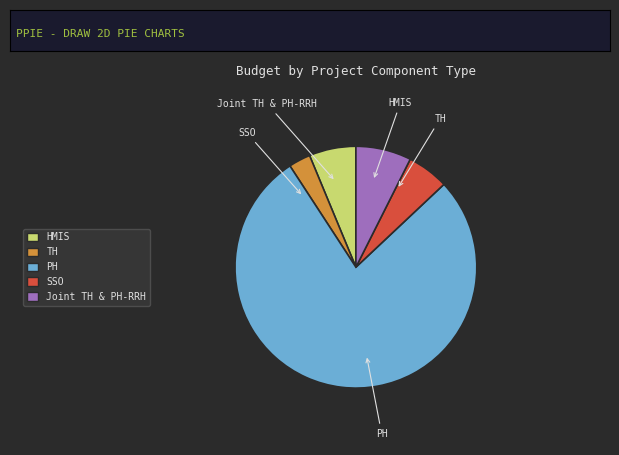

Approximately how many times larger is the value at SSO compared to TH?

1.9